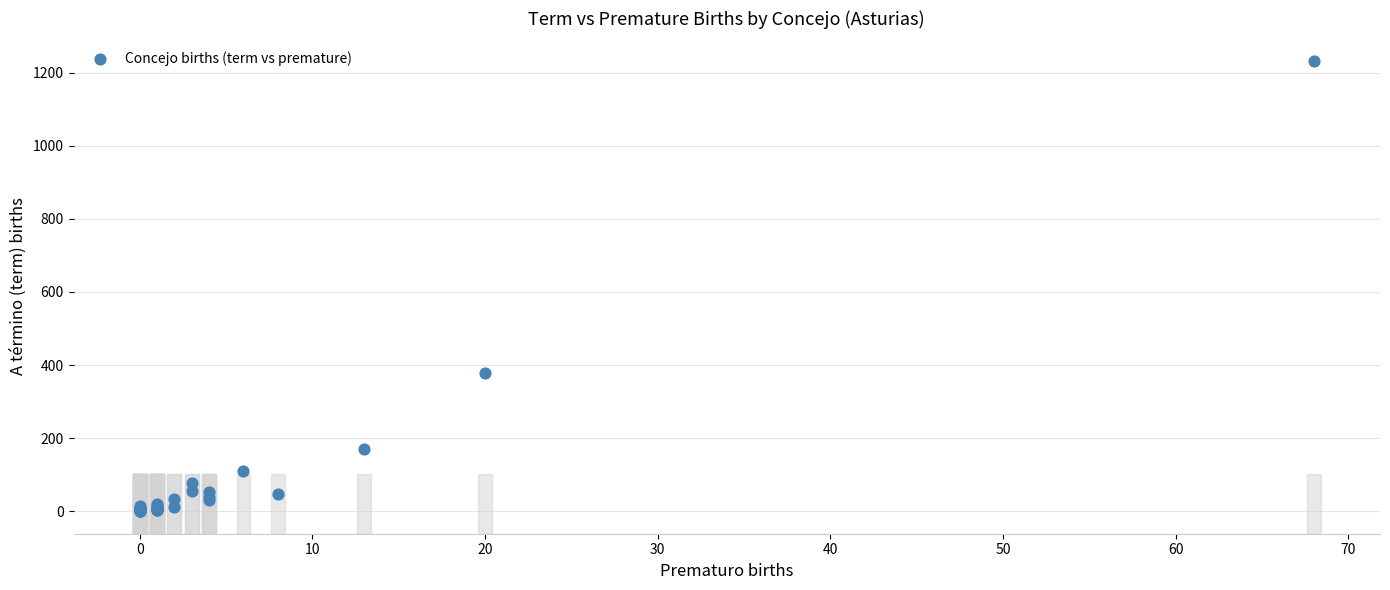

What Y value in the scatter plot is closest to 616?

379